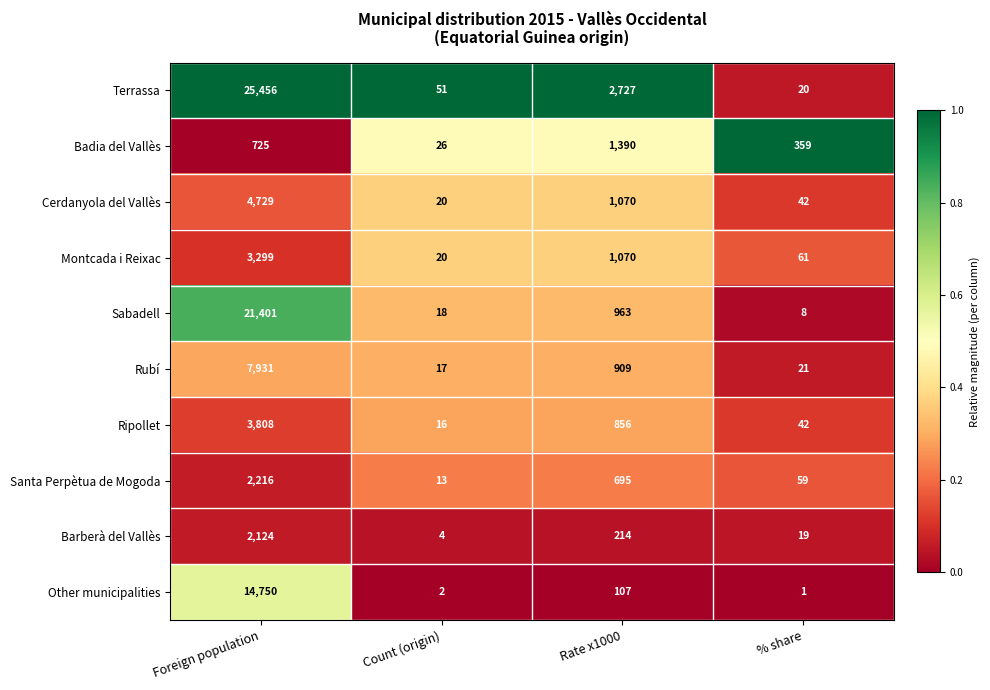

How many data points does each series have?

4